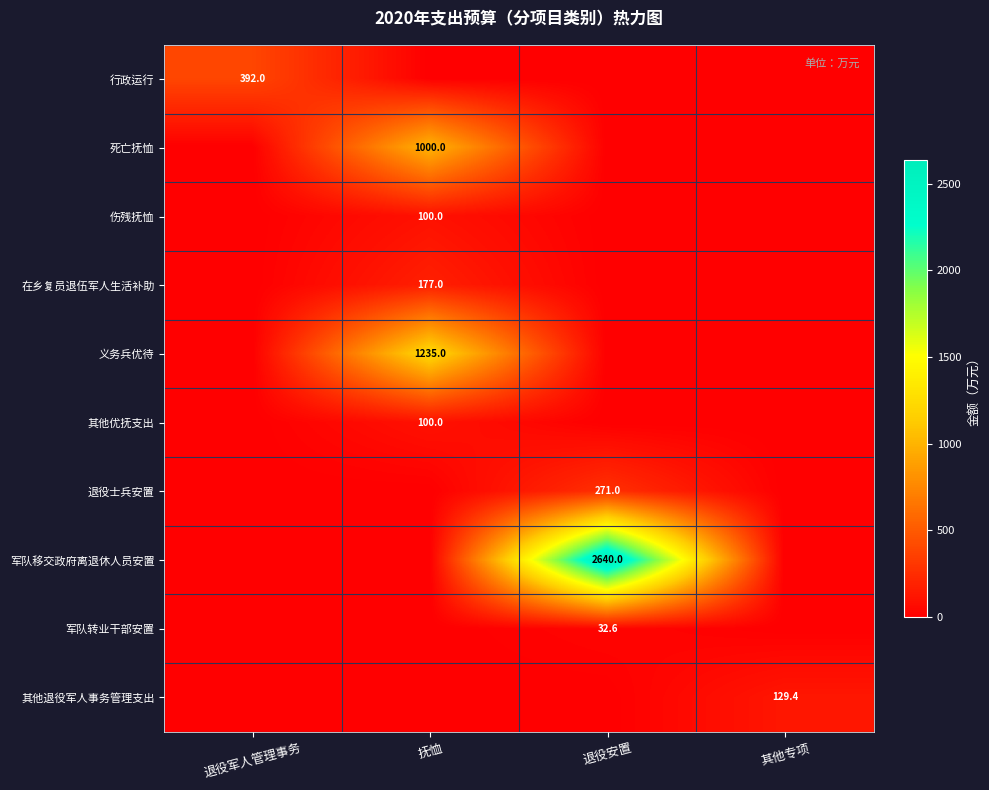

Is it true that 在乡复员退伍军人生活补助 equals 177.0 at 抚恤?

True